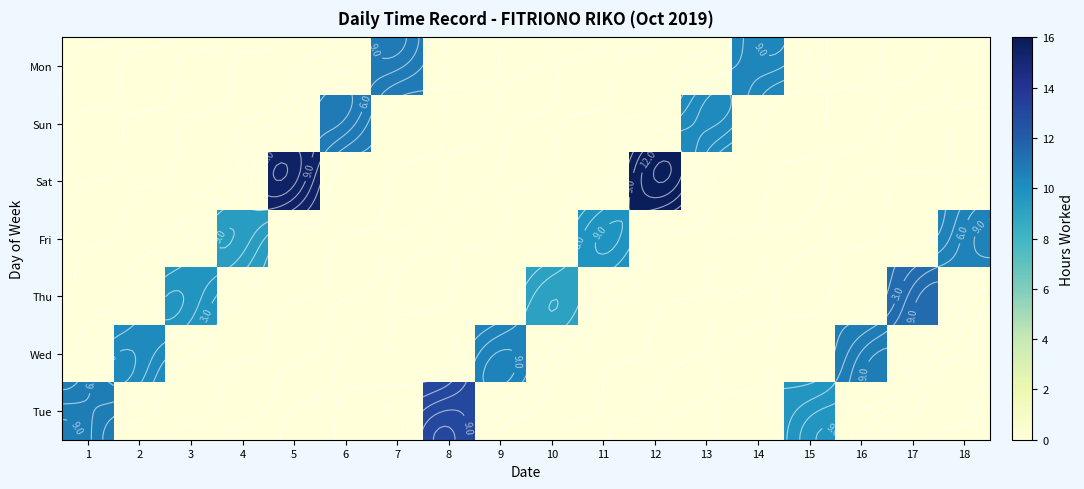

The value of row_5 at 14 is -3.7. True or false?

False